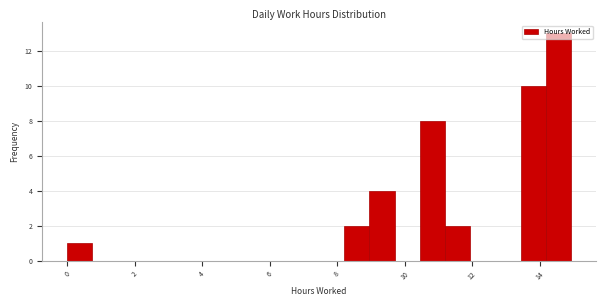

Around what value on the x-axis is the tallest bar? Give the approximate position of its centre, as read against the axis.

14.6